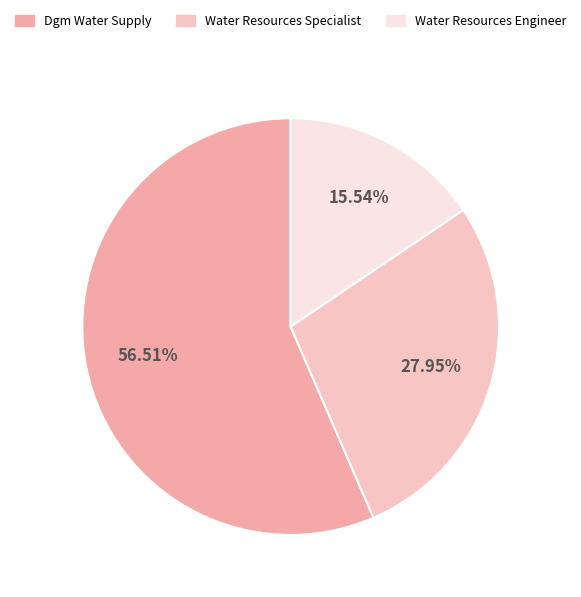

To the nearest percent, what portion does Water Resources Engineer represent?

16%